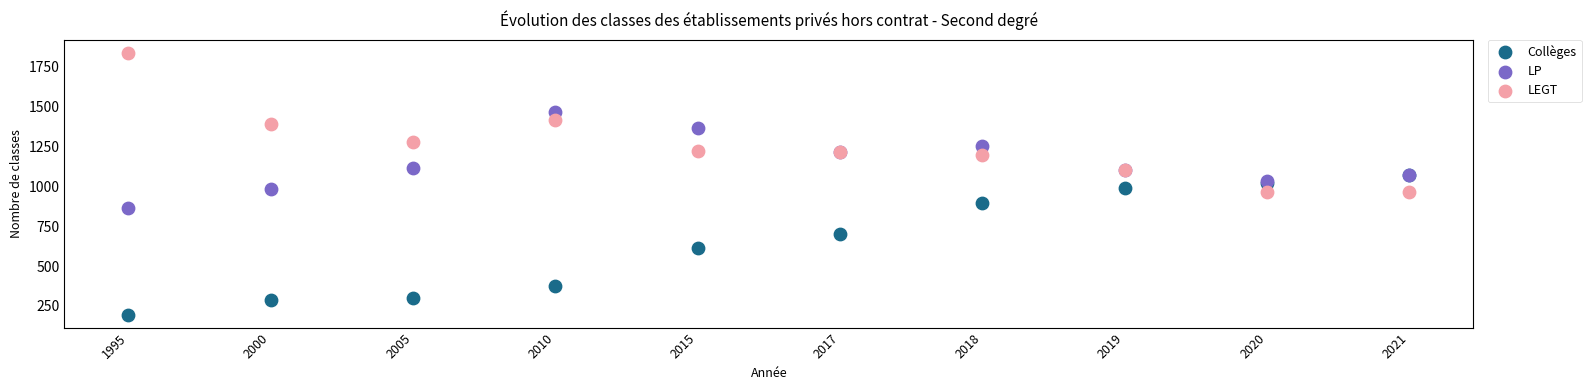

What are all the series names shown in the legend?

Collèges, LP, LEGT